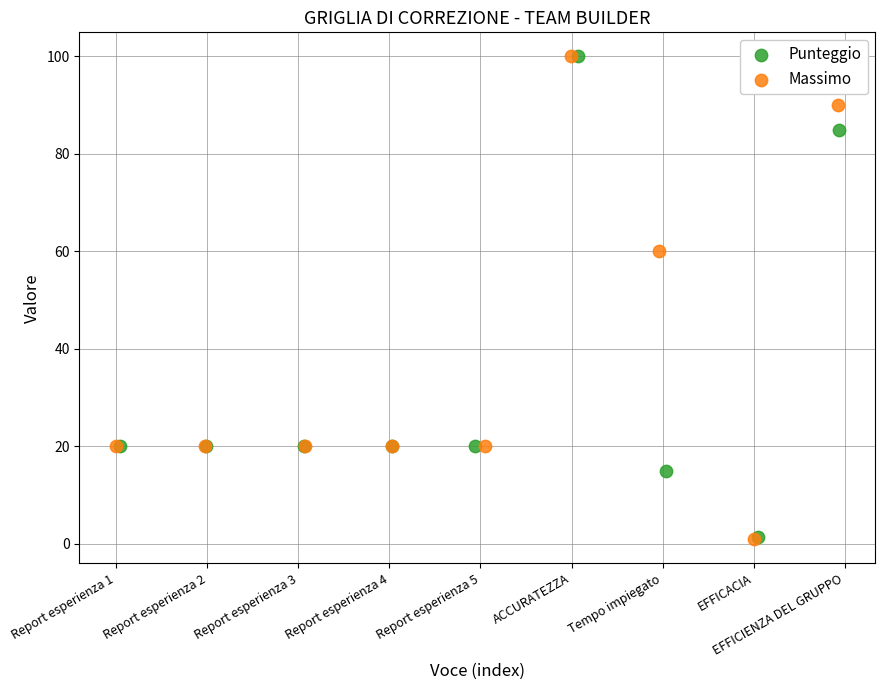

Which series has the widest spread of Y values?

Massimo